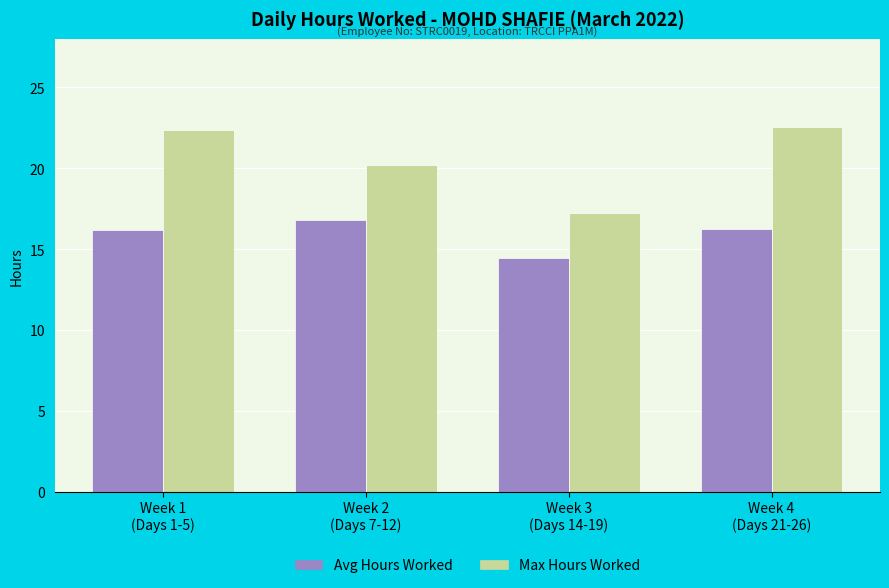

What is the maximum value shown in the chart?

22.5